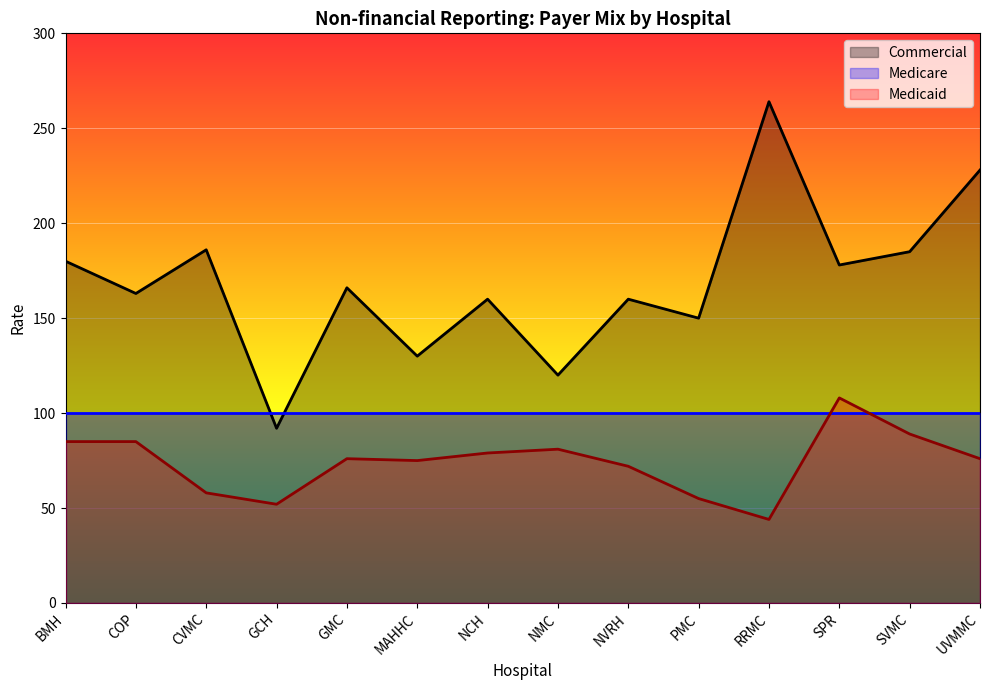

Where does the Medicaid series first go above 76?

BMH